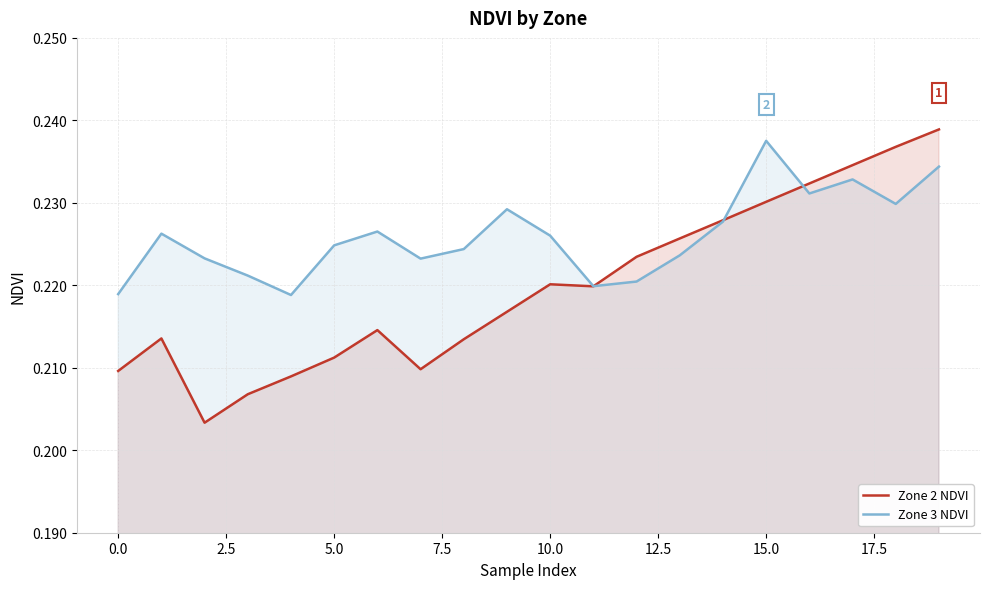

True or false: Zone 2 NDVI has a value of 0.2 at 15.

True